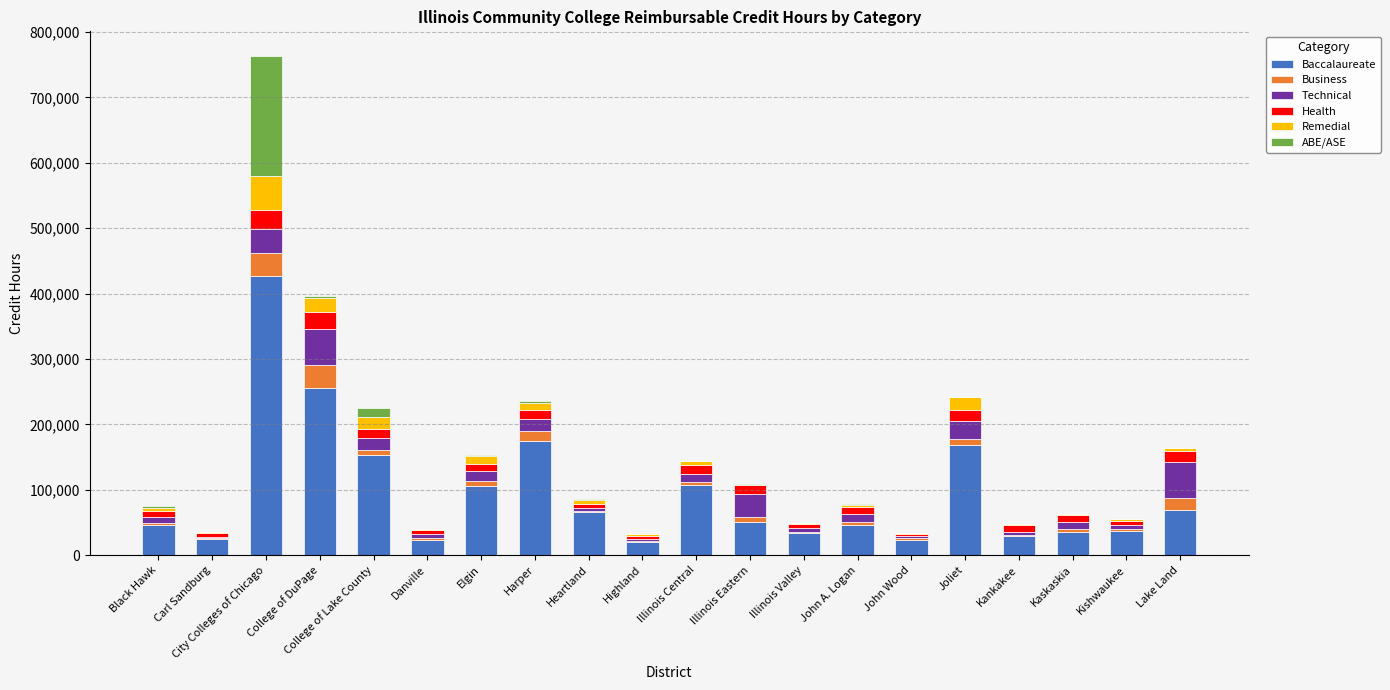

Where is Baccalaureate nearest to the value 223518?

College of DuPage